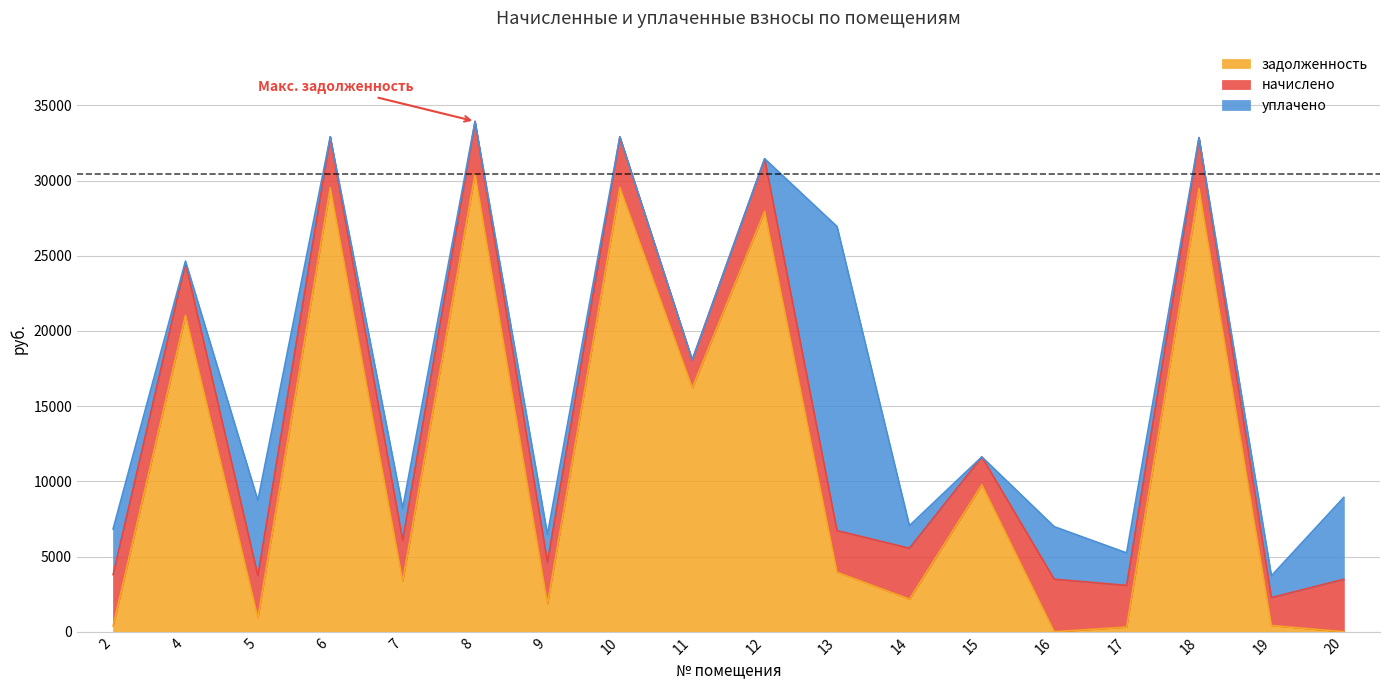

At which category is the sum across all series the highest?

8